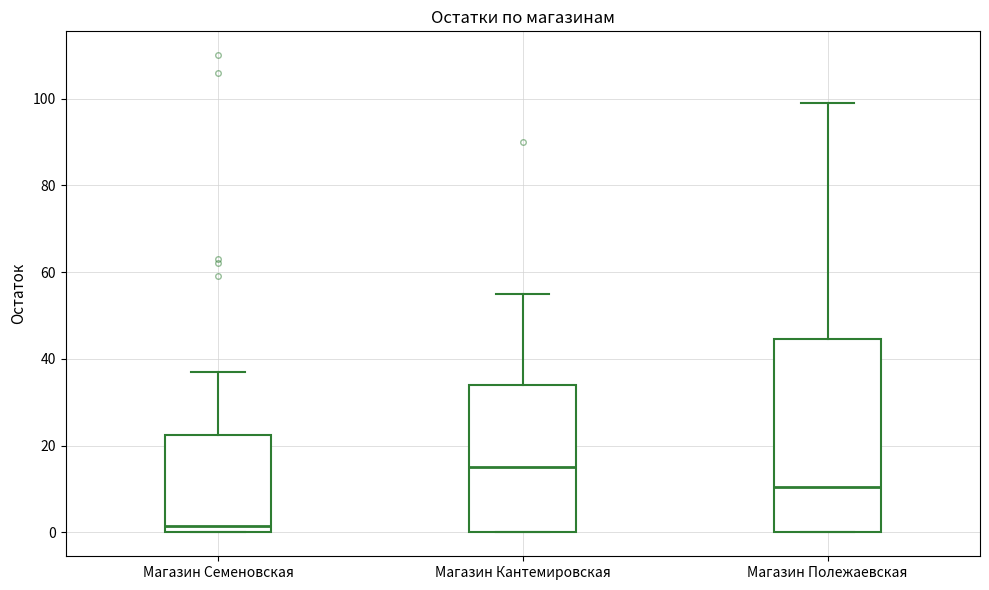

Which box's median line is the lowest?

Магазин Семеновская